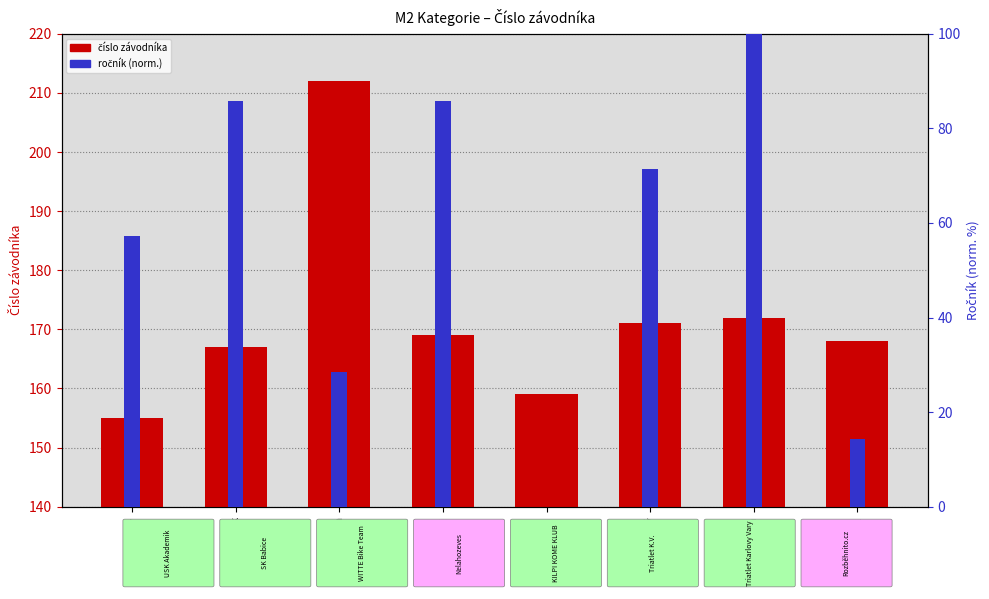

Reading left to right, extract all data points from this chart.

číslo závodníka: 155.0	167.0	212.0	169.0	159.0	171.0	172.0	168.0
ročník (norm.): 57.1	85.7	28.6	85.7	0.0	71.4	100.0	14.3